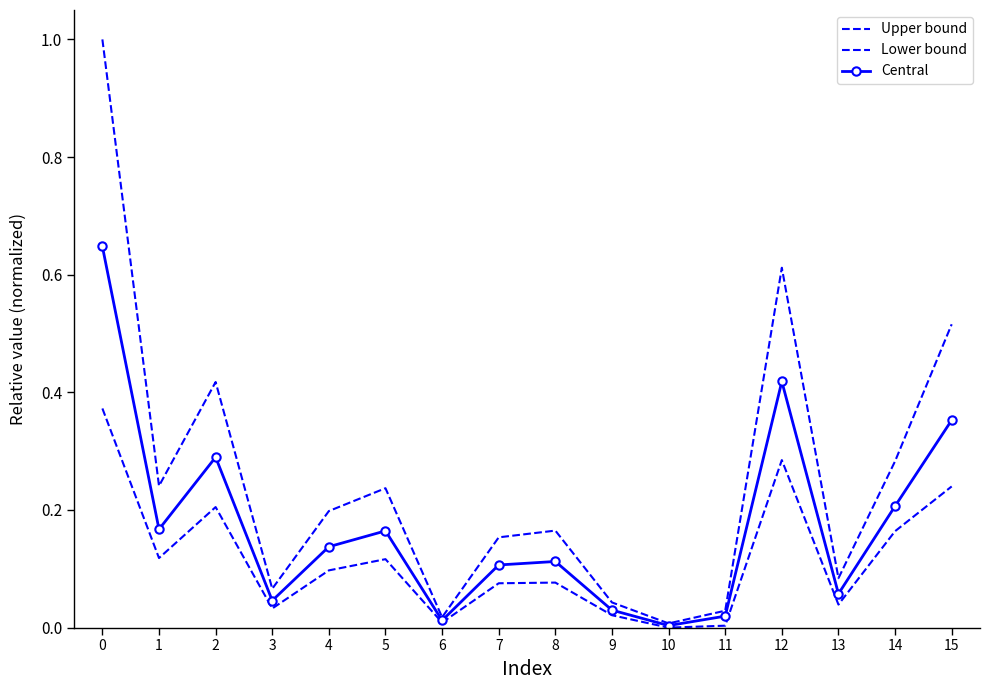

Is the value of Lower bound at 11 greater than the value of Upper bound at 4?

No